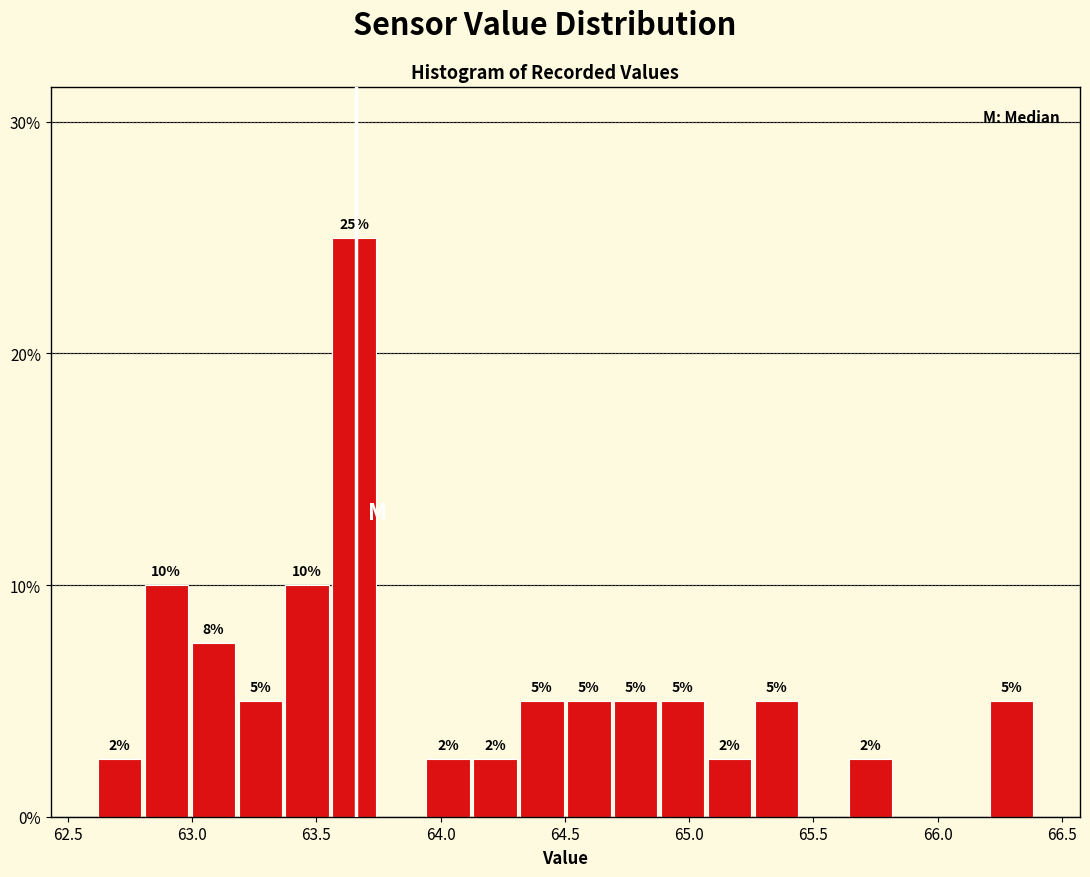

Read against the x-axis, roughly where is the centre of the tallest bar?

63.65